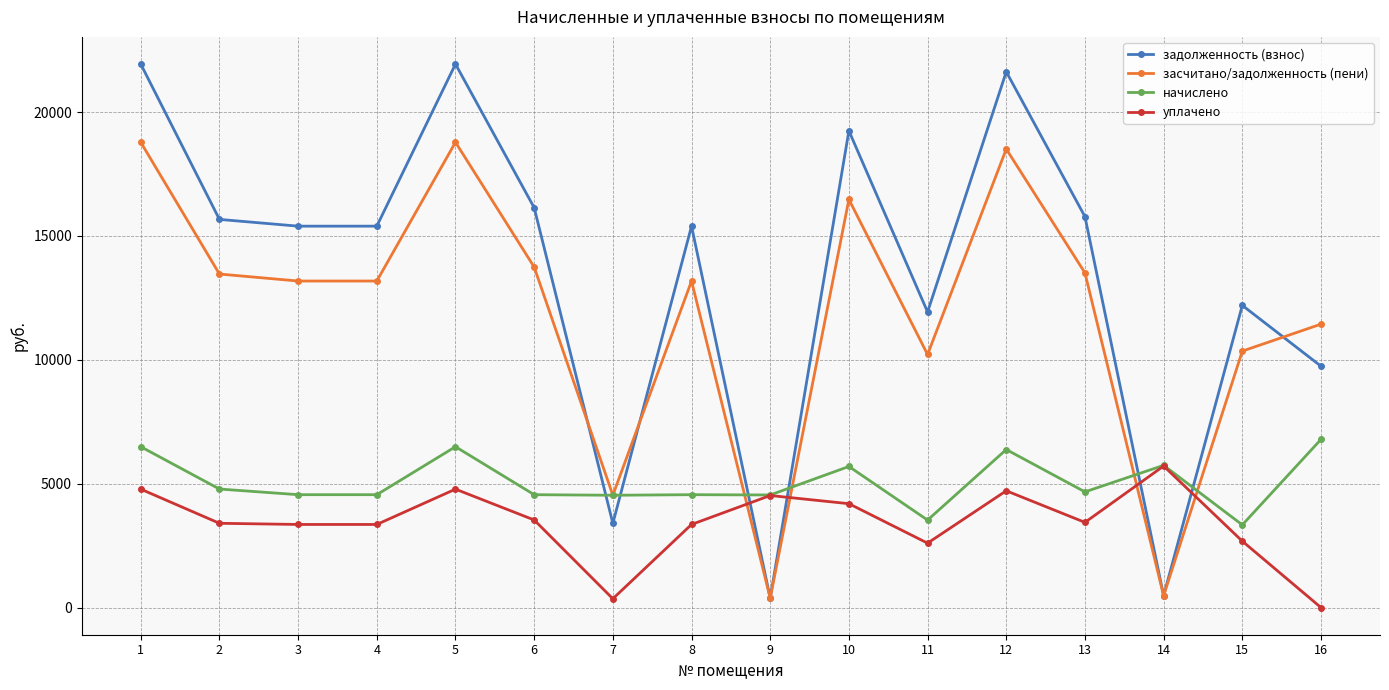

Between 6 and 10, which series saw the biggest shift?

задолженность (взнос)